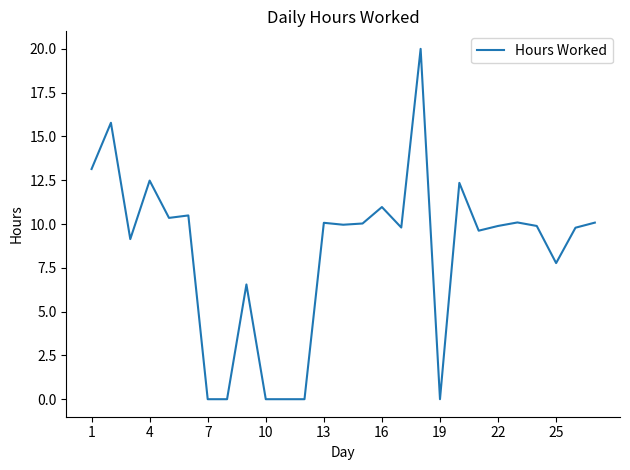

What is the maximum value shown in the chart?

20.0